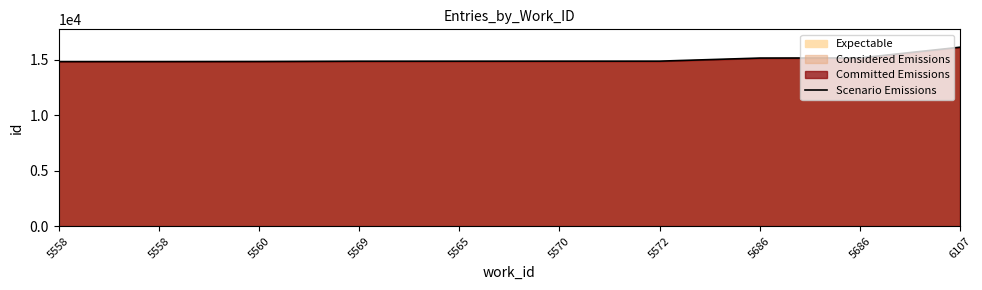

Between 5572 and 5560, which is larger?

5572